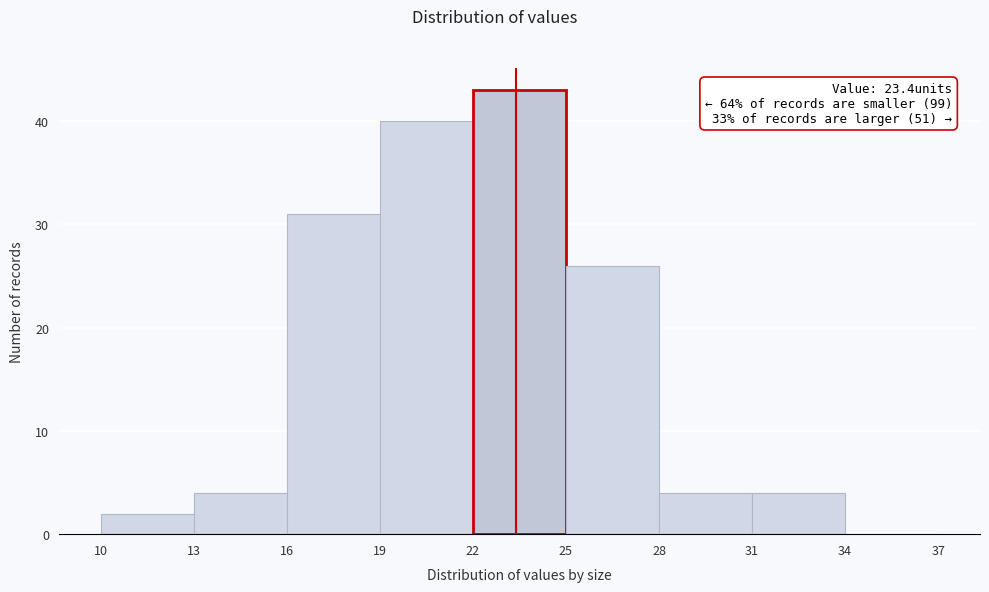

Over which range of the x-axis is the bar tallest?

22 to 25